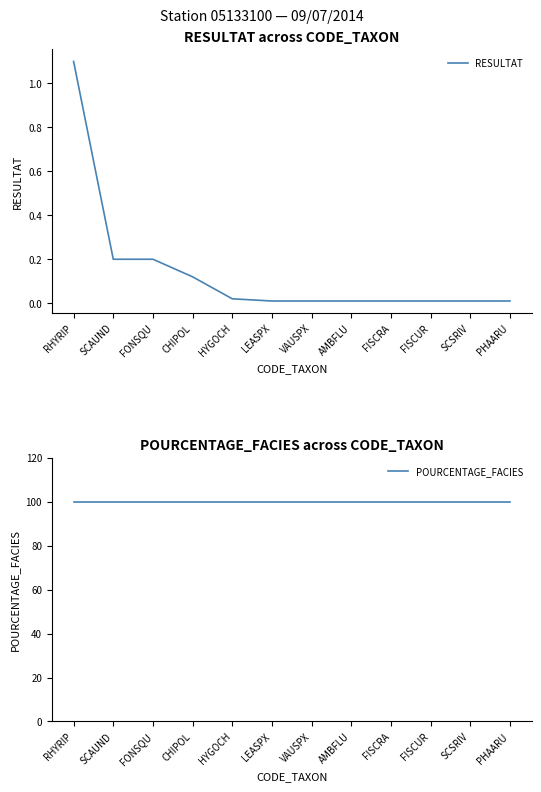

True or false: RESULTAT and POURCENTAGE_FACIES intersect in this chart.

False